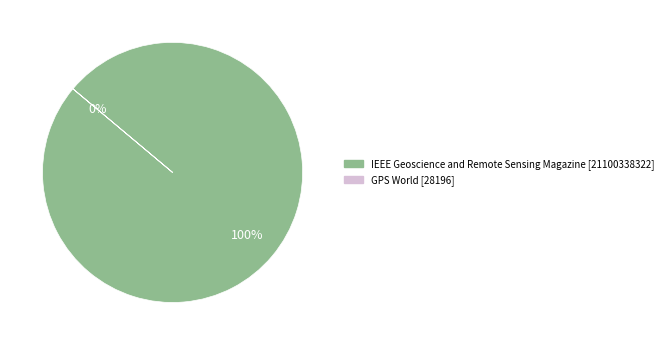

True or false: IEEE Geoscience and Remote Sensing Magazine accounts for 100% of the total.

True